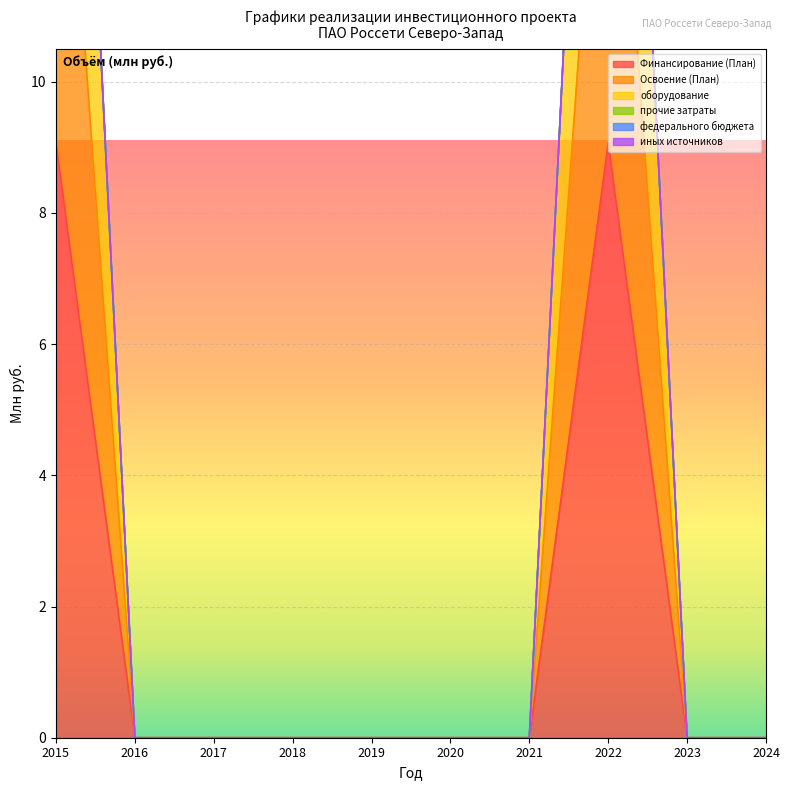

True or false: Освоение (План) has more than 1 points higher than both neighbors.

False